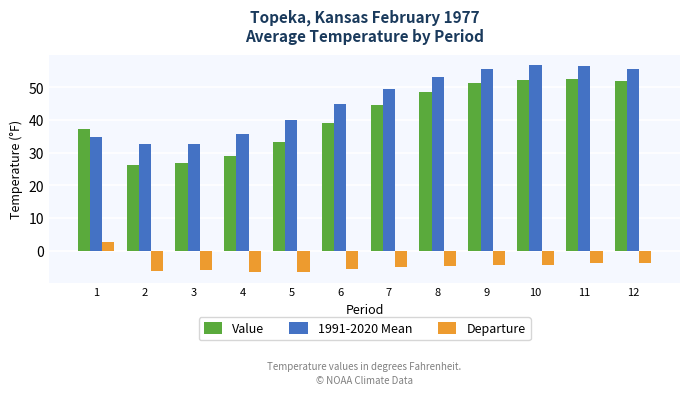

How many series are shown in this chart?

3